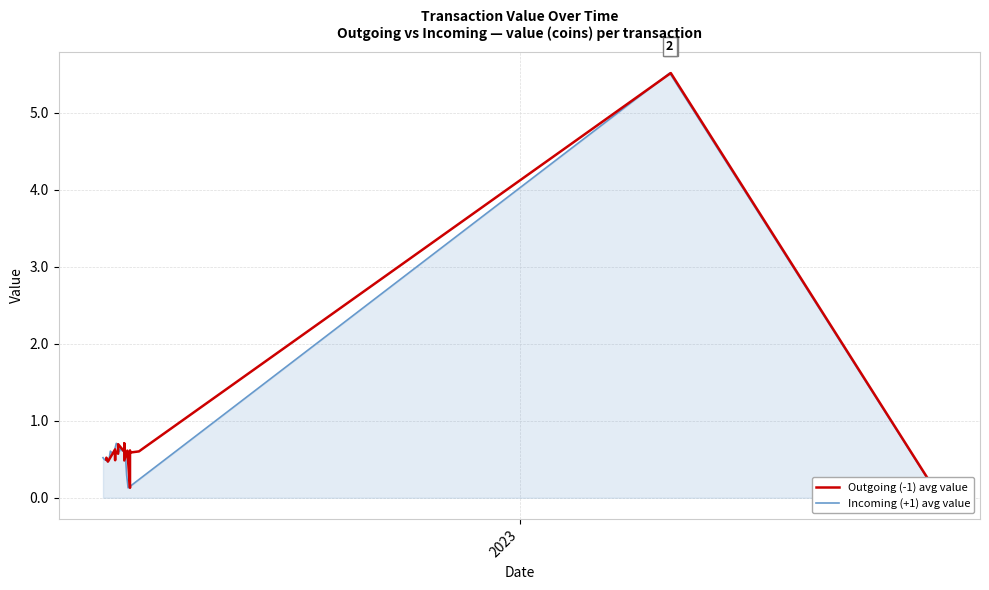

Which series ends up on top after the final intersection of Outgoing (-1) avg value and Incoming (+1) avg value?

Outgoing (-1) avg value